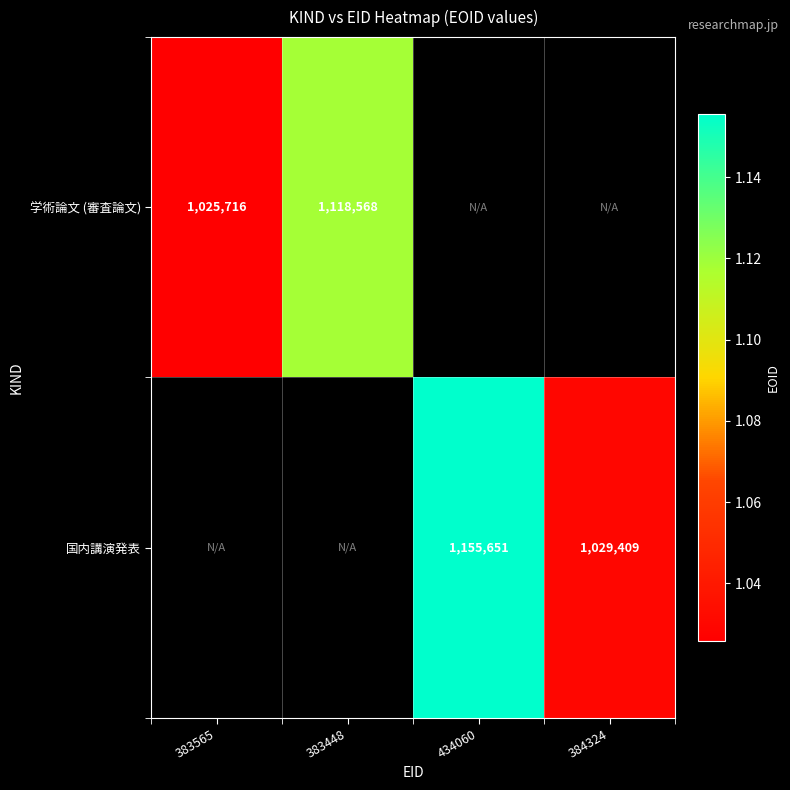

The value of 学術論文 (審査論文) at 383448 is 1118568. True or false?

True